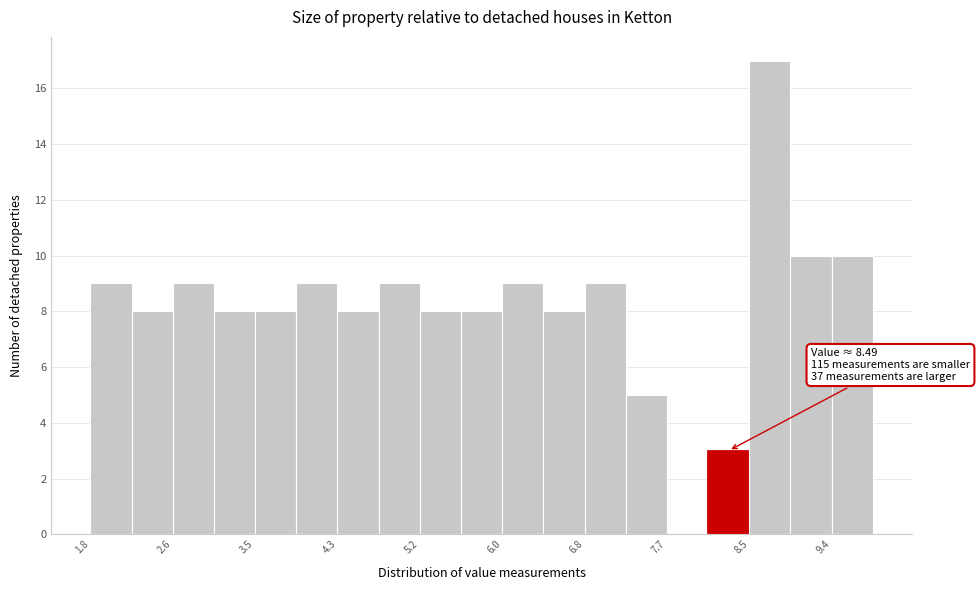

Over which range of the x-axis is the bar tallest?

8.5 to 8.9